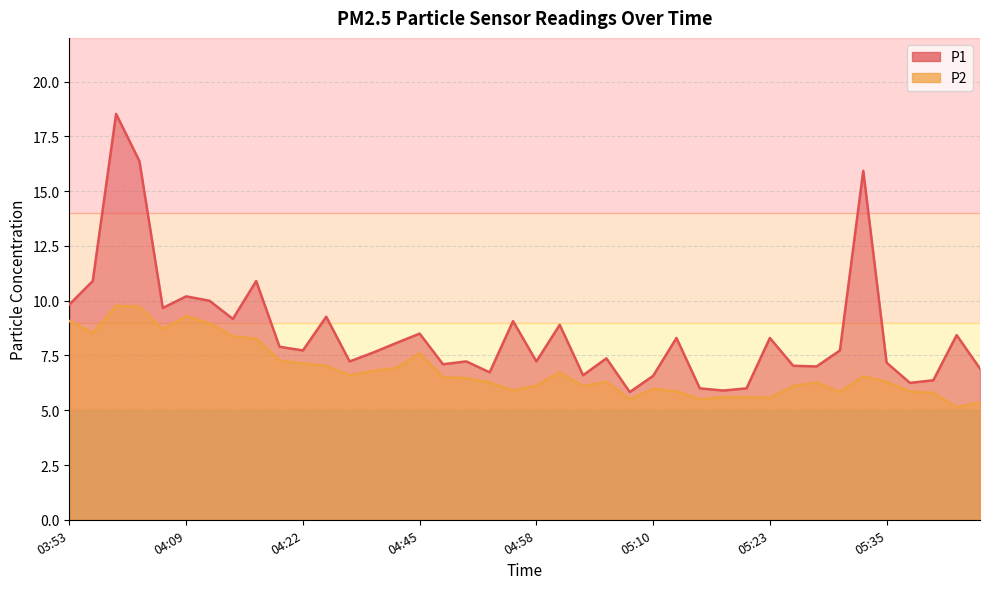

Reading left to right, list all the values displayed in this chart.

P1: 9.8	10.9	18.5	16.4	9.7	10.2	10.0	9.2	10.9	7.9	7.7	9.3	7.2	7.6	8.1	8.5	7.1	7.2	6.7	9.1	7.2	8.9	6.6	7.4	5.8	6.6	8.3	6.0	5.9	6.0	8.3	7.0	7.0	7.7	15.9	7.2	6.2	6.4	8.4	6.9
P2: 9.1	8.5	9.8	9.7	8.7	9.3	9.0	8.4	8.3	7.3	7.1	7.0	6.6	6.8	6.9	7.6	6.5	6.5	6.3	5.9	6.1	6.7	6.1	6.3	5.5	6.0	5.9	5.5	5.6	5.6	5.6	6.1	6.3	5.8	6.5	6.3	5.8	5.8	5.1	5.4